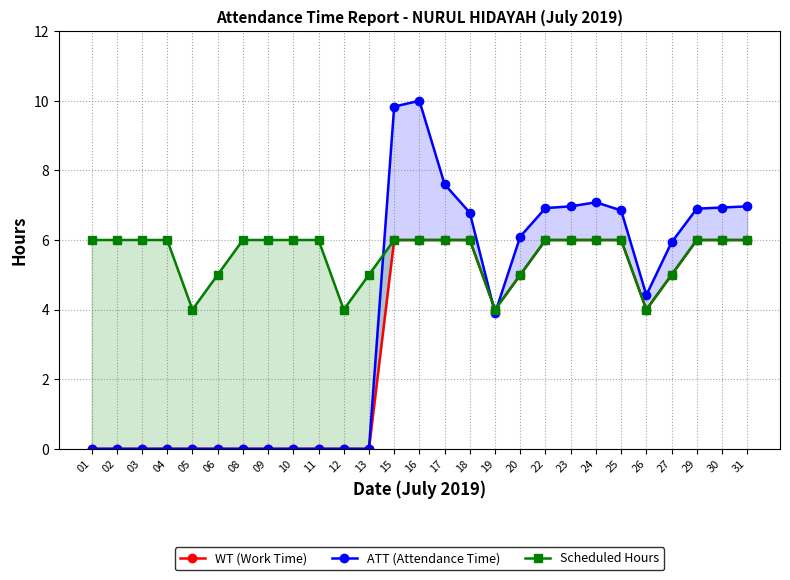

True or false: ATT (Attendance Time) has a value of 0.0 at 01.

True